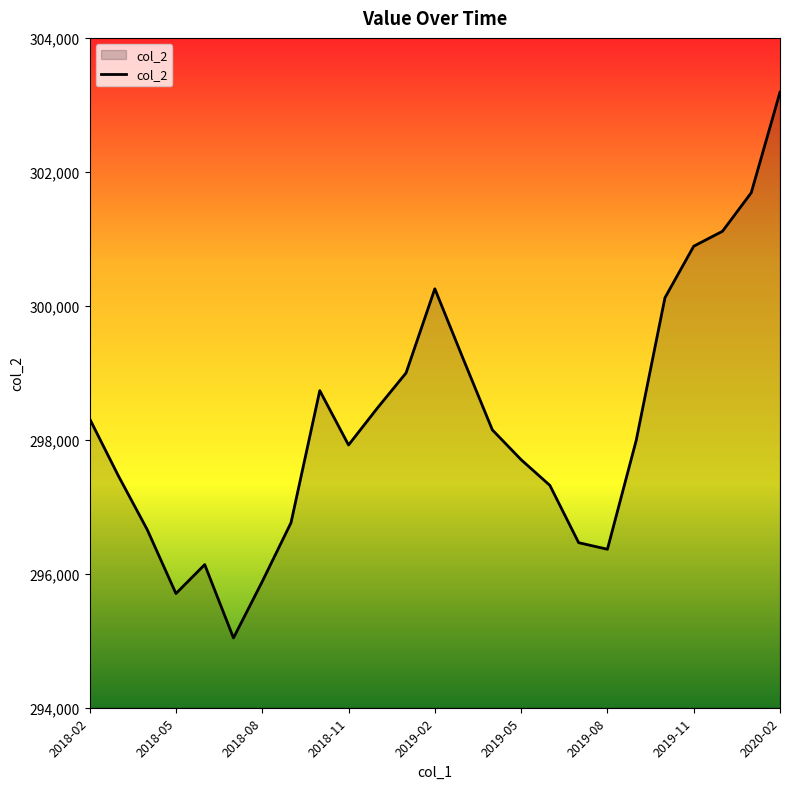

What is the smallest value displayed?

295042.3